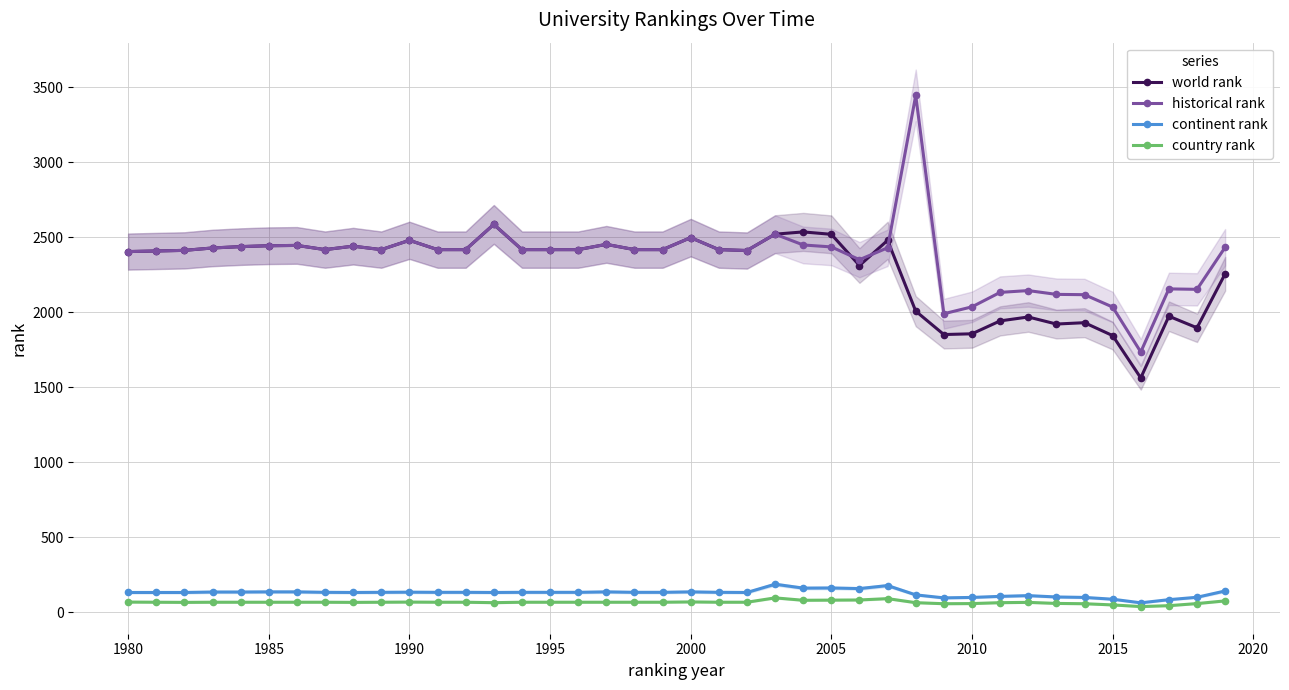

What are all the series names shown in the legend?

world rank, historical rank, continent rank, country rank